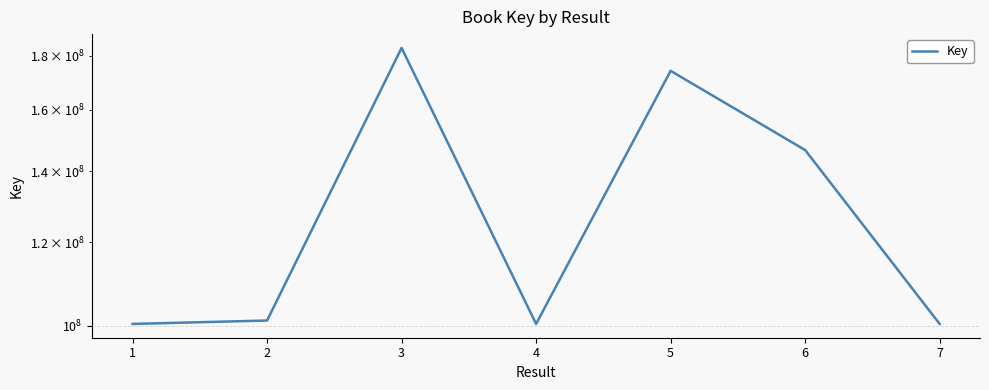

At which category does the chart reach its minimum across all series?

1